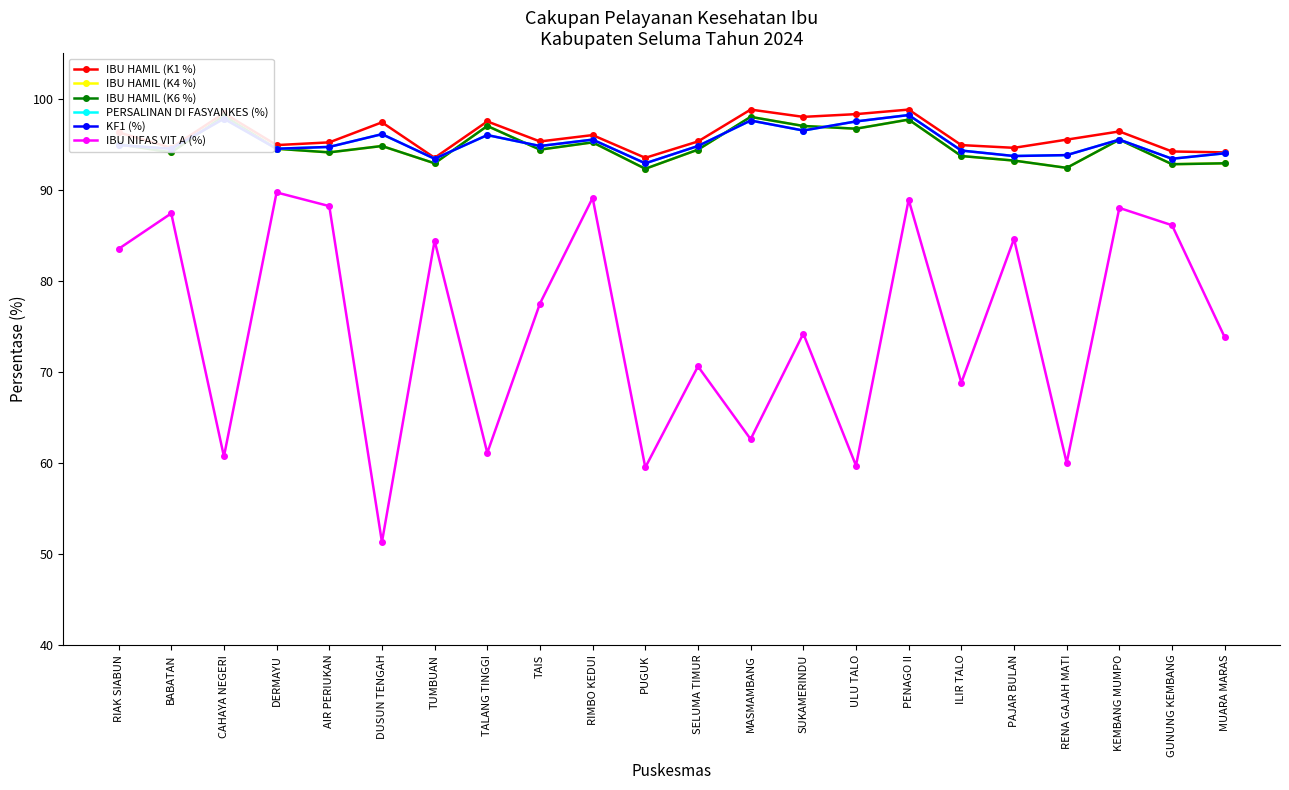

At which category is the sum across all series the highest?

PENAGO II